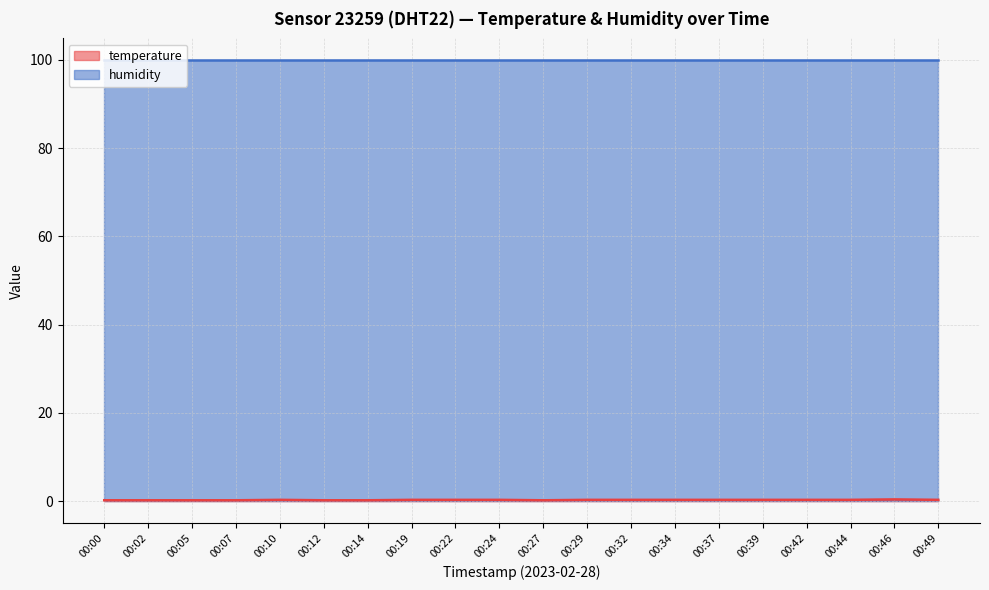

What is the sum of the values at 00:12 and 00:05?

0.4